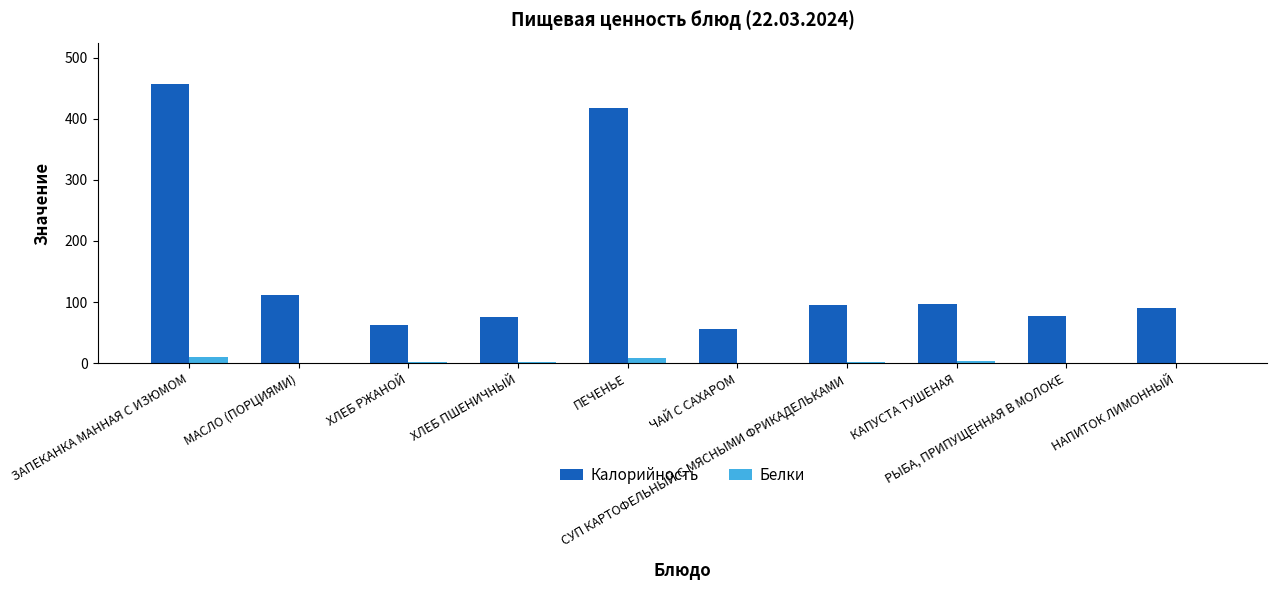

What are all the series names shown in the legend?

Калорийность, Белки